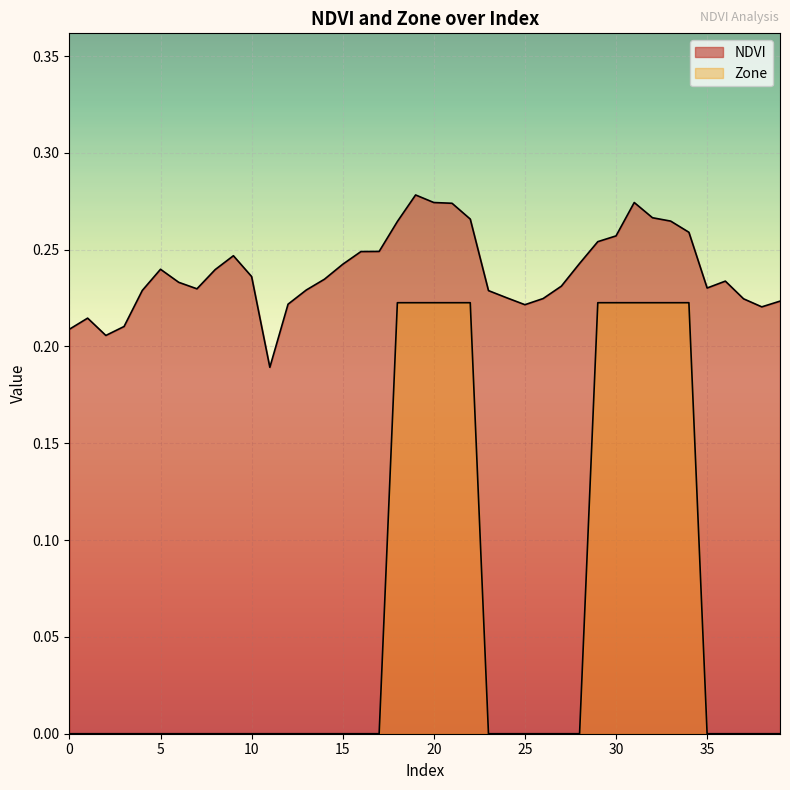

What is the sum of the NDVI values at 6 and 8?

0.5